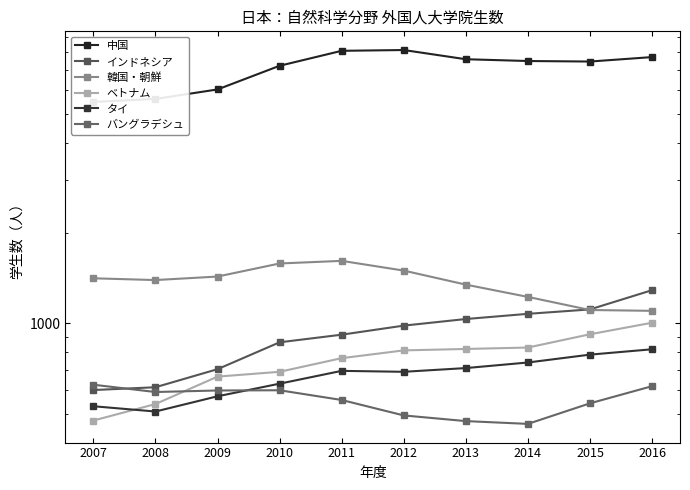

Which series changed the most between 2011 and 2013?

中国